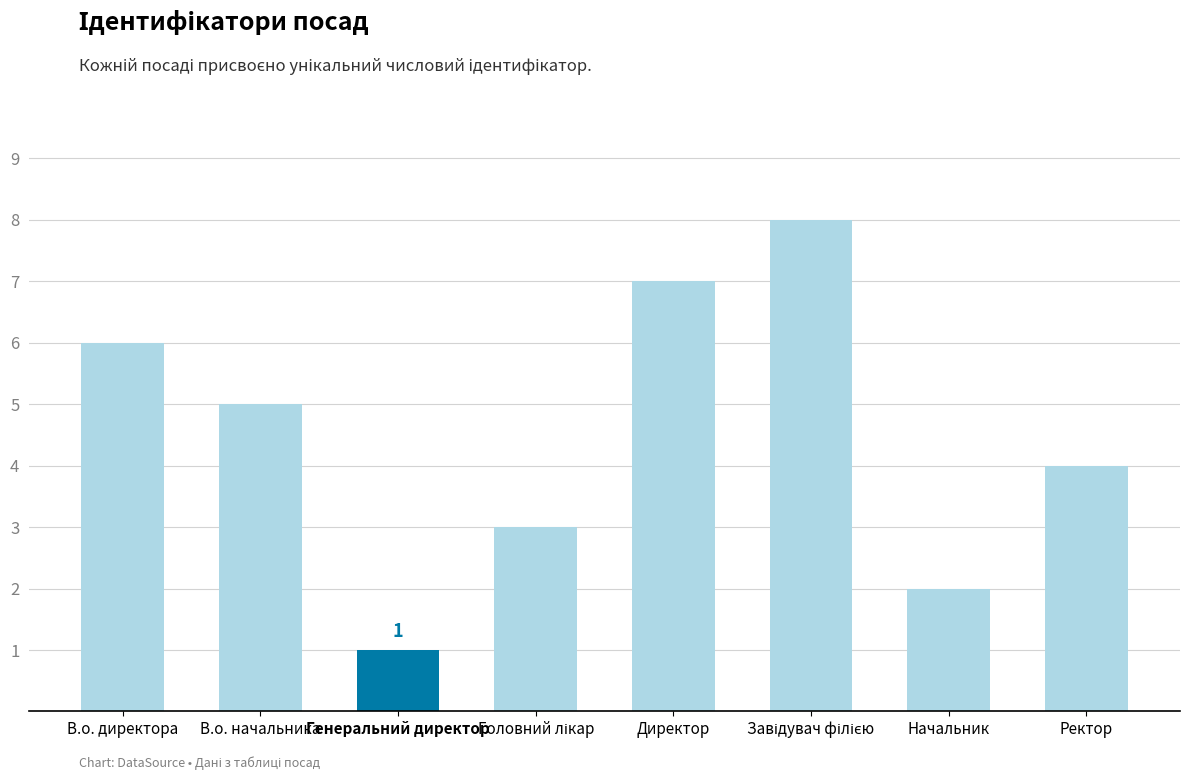

Count the number of categories in the chart.

8